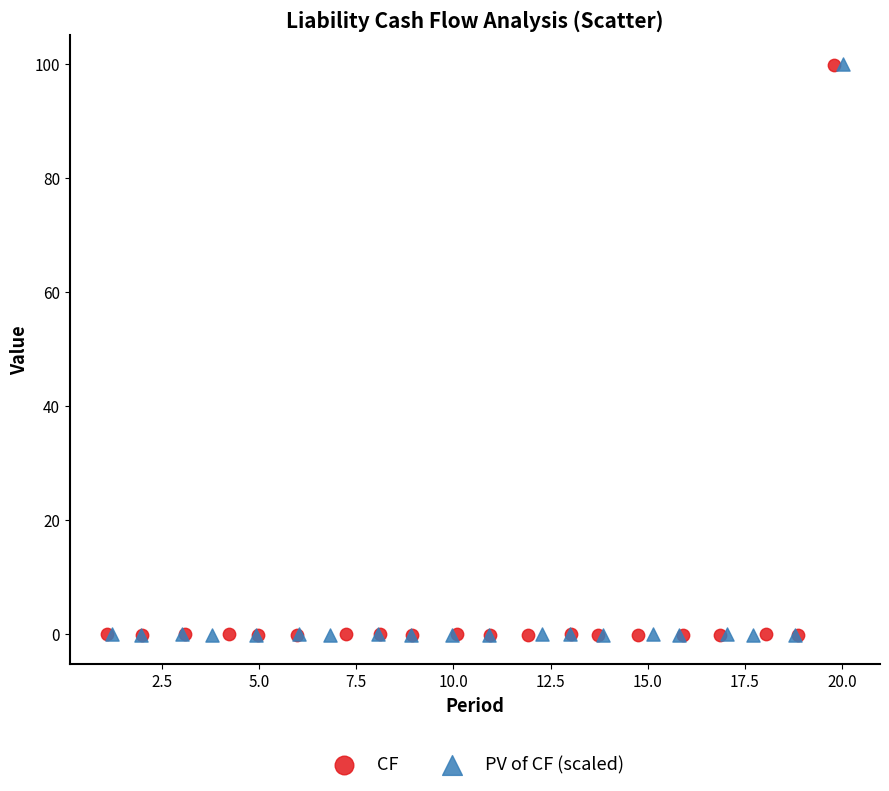

Which series has the largest Y range (max minus min)?

PV of CF (scaled)